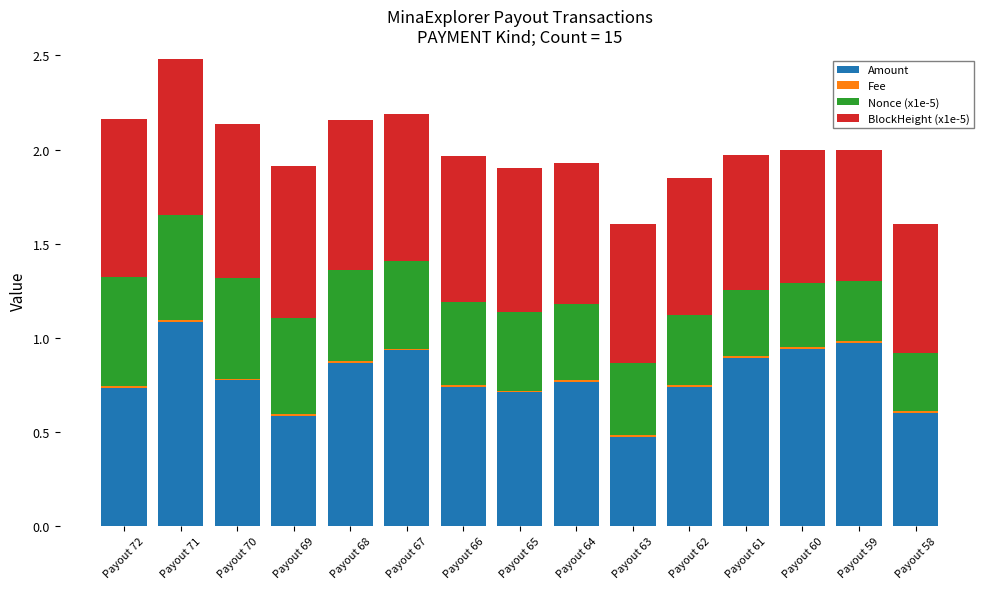

Does the chart contain stacked bars?

Yes